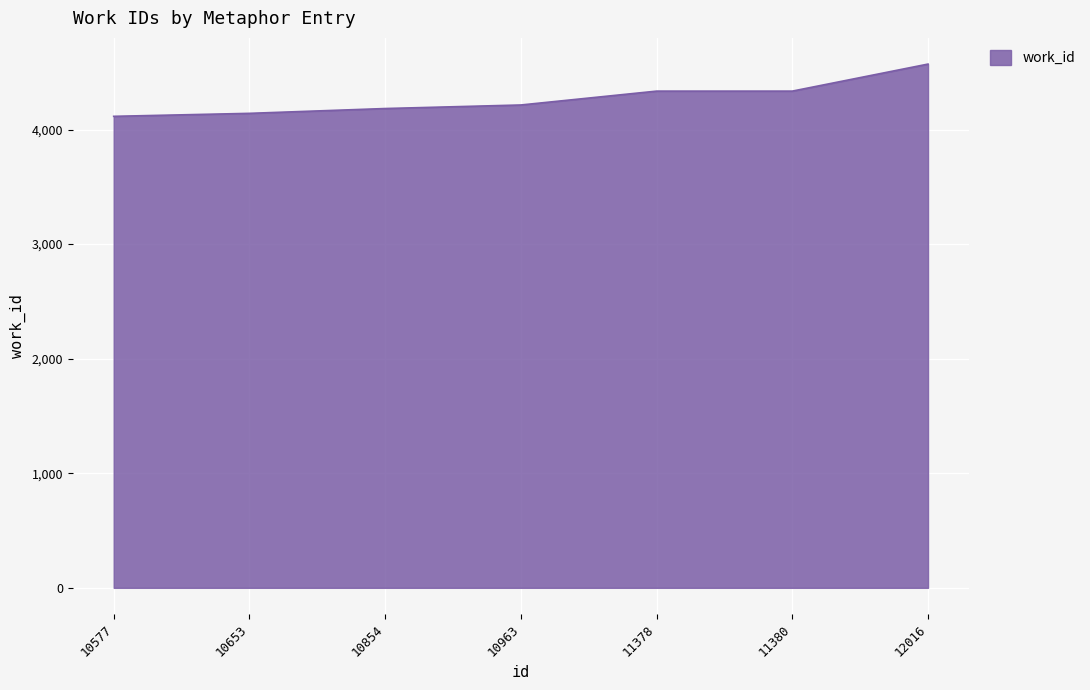

True or false: the data shows 4335 at 11378.

True